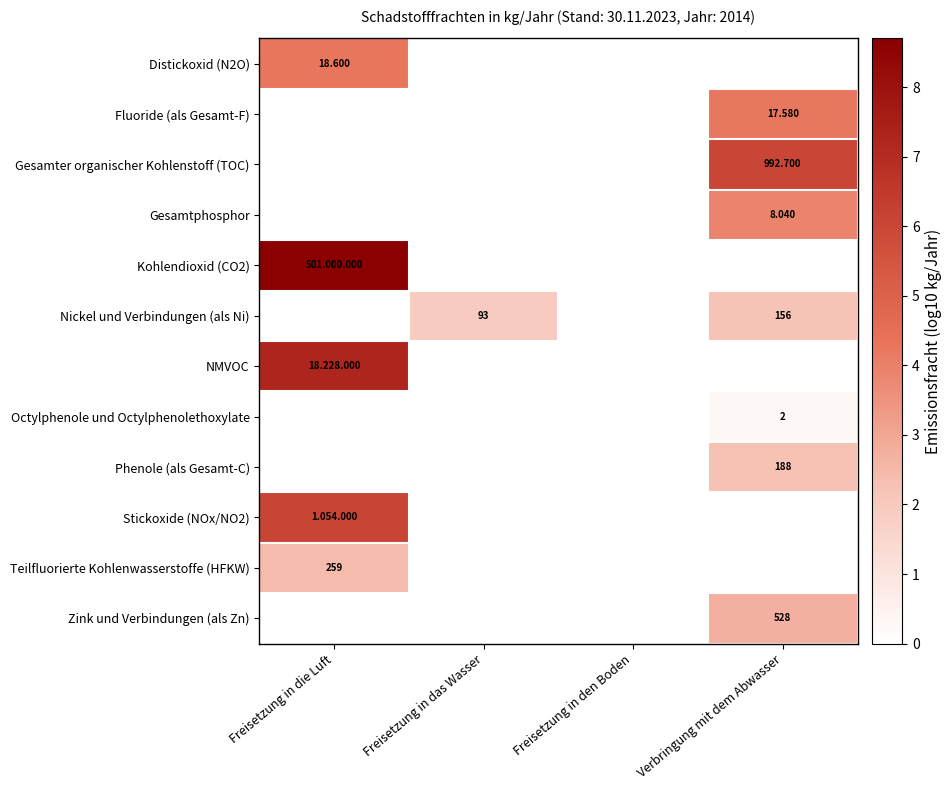

What is the approximate value of Distickoxid (N2O) at Freisetzung in die Luft?

4.3